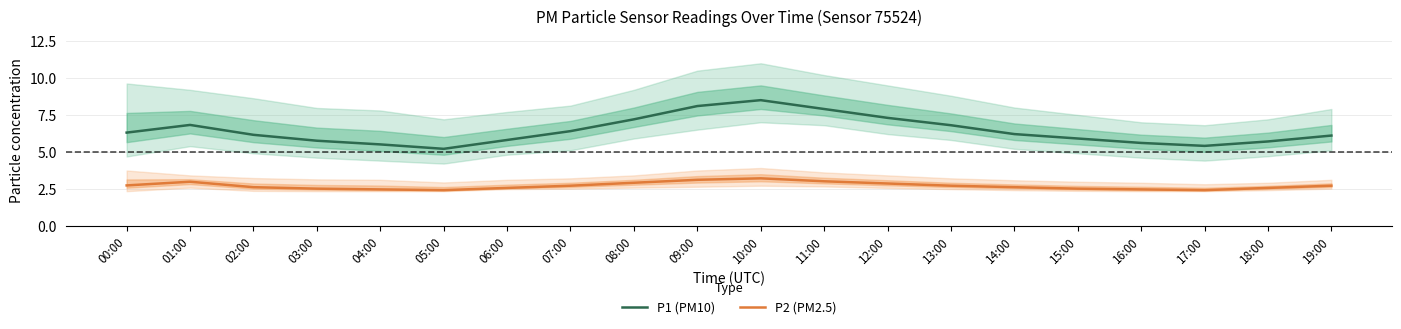

What is the sum of all P1 (PM10) values?

128.6